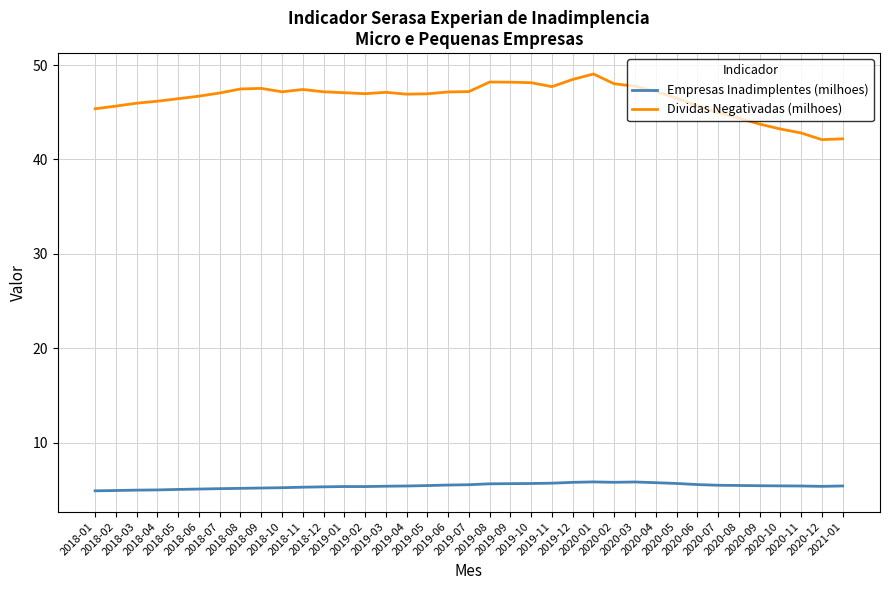

True or false: Dividas Negativadas (milhoes) and Empresas Inadimplentes (milhoes) intersect in this chart.

False